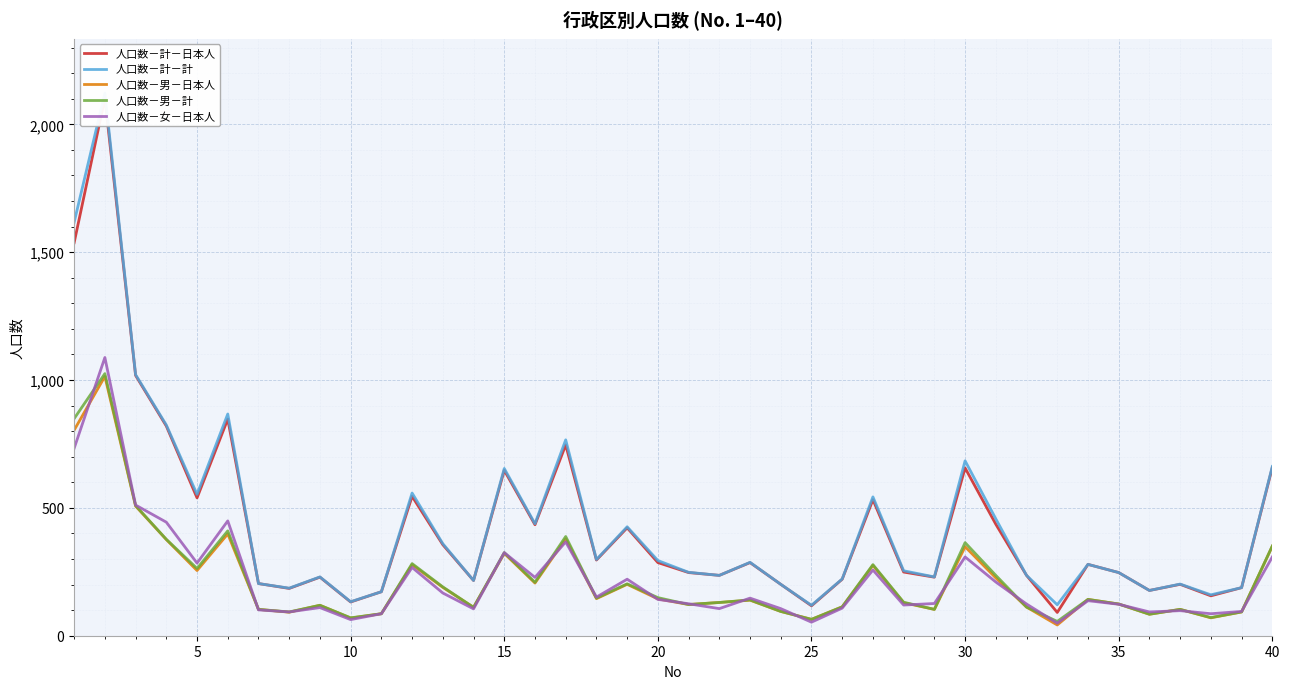

What is the lowest value of the 人口数－女－日本人 series?

49